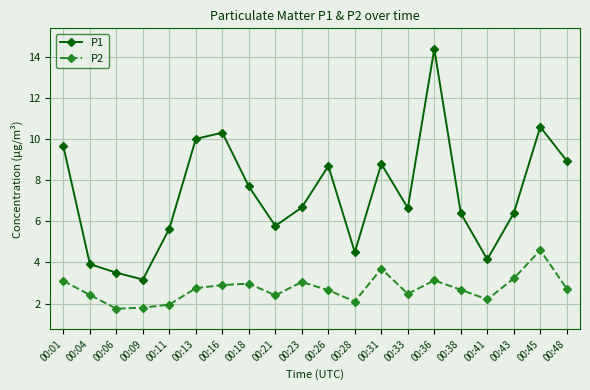

List the series in order of their overall mean, lowest first.

P2, P1